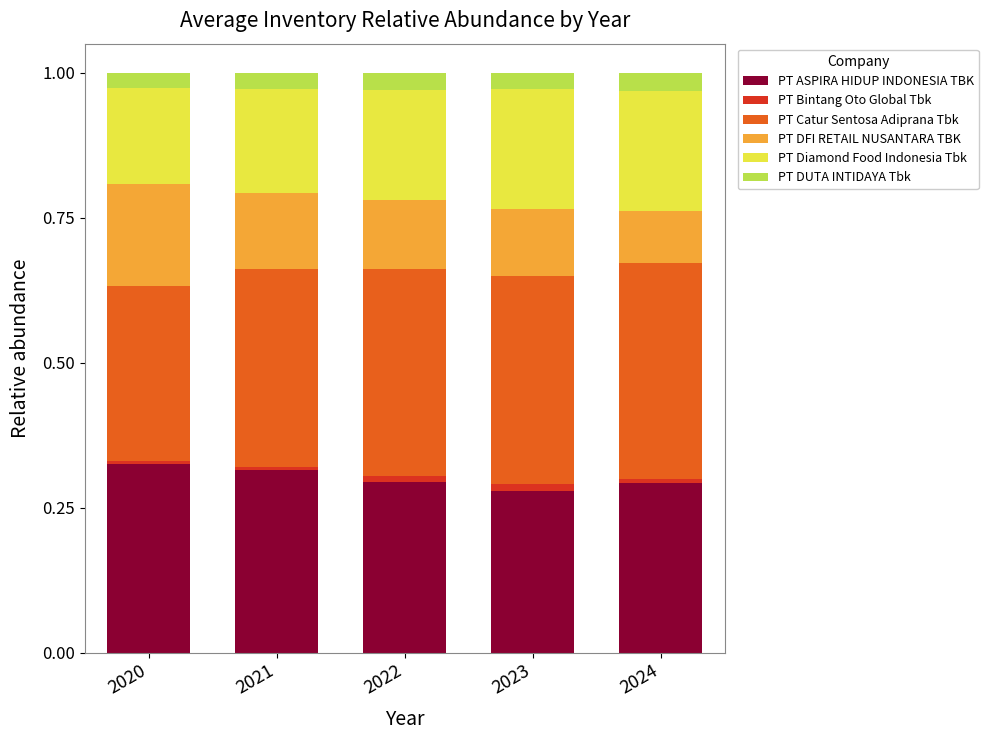

True or false: PT ASPIRA HIDUP INDONESIA TBK has a value of 0.5 at 2022.

False